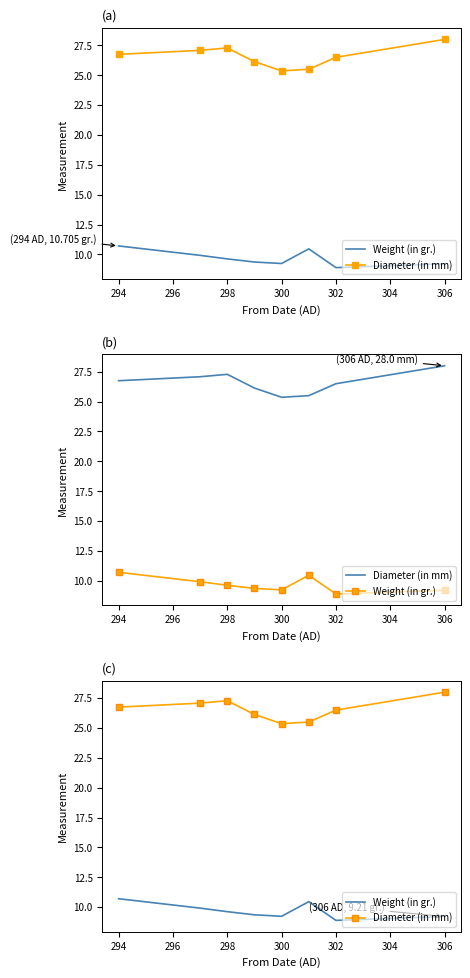

What are all the series names shown in the legend?

Weight (in gr.), Diameter (in mm)